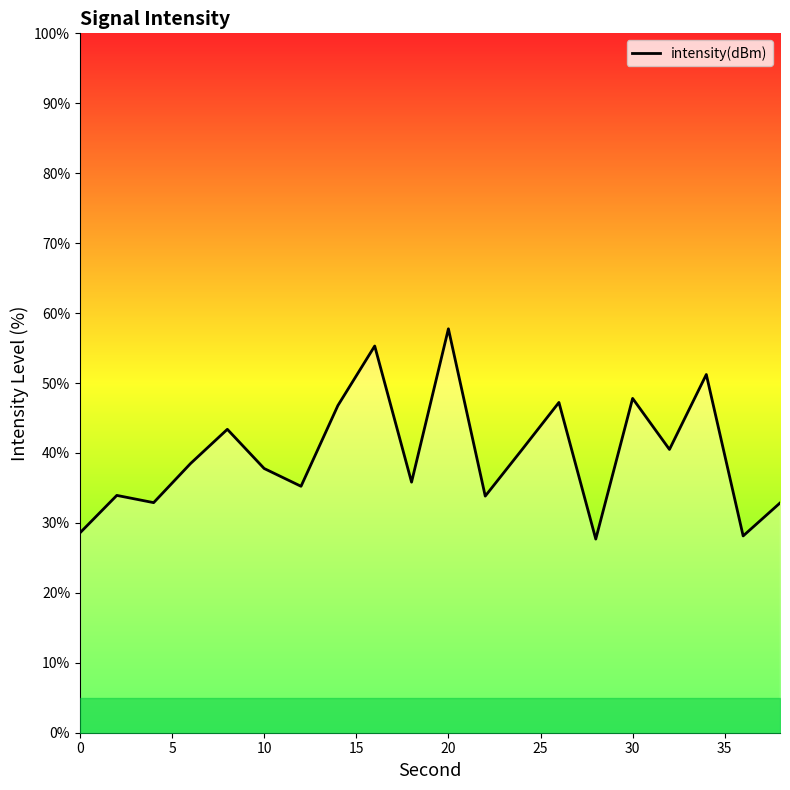

What is the smallest value displayed?

27.7